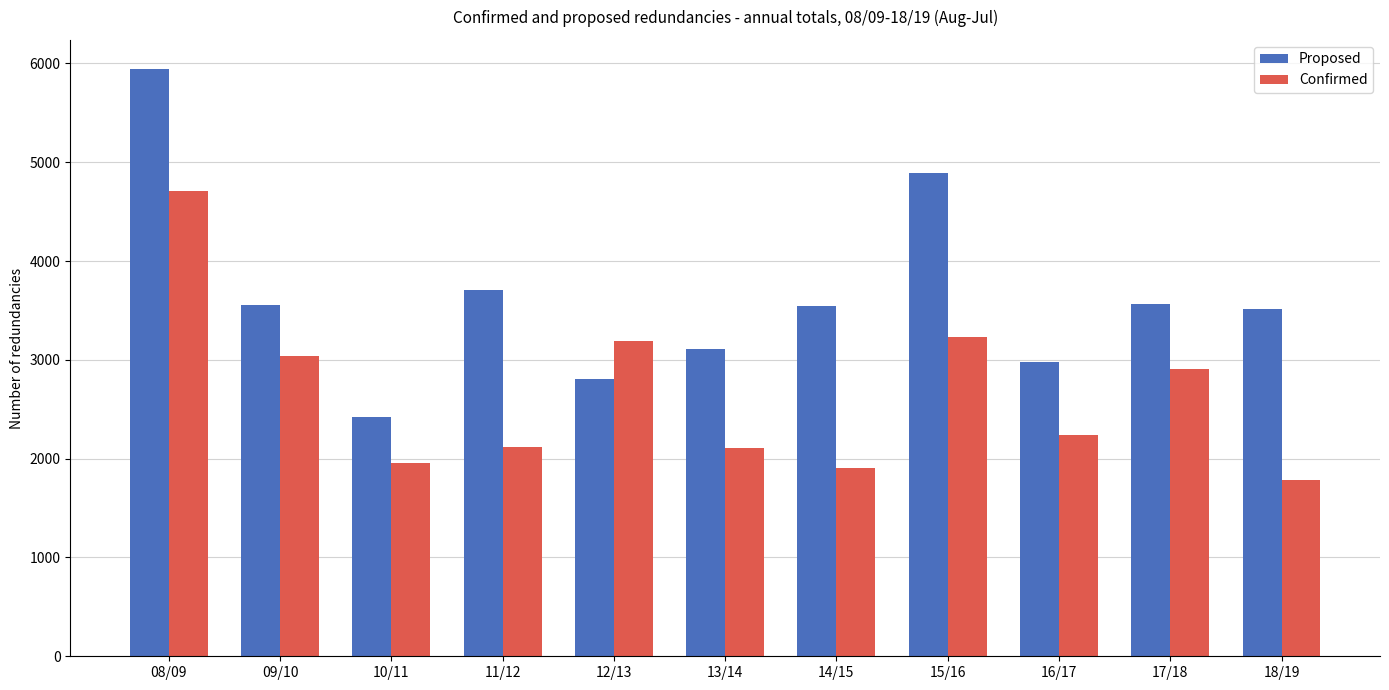

Rank the series at 14/15 from highest to lowest value.

Proposed, Confirmed